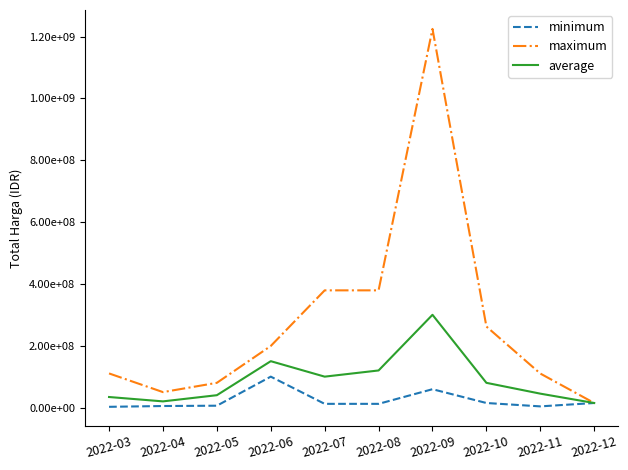

What is the sum of the average values at 2022-06 and 2022-09?

450000000